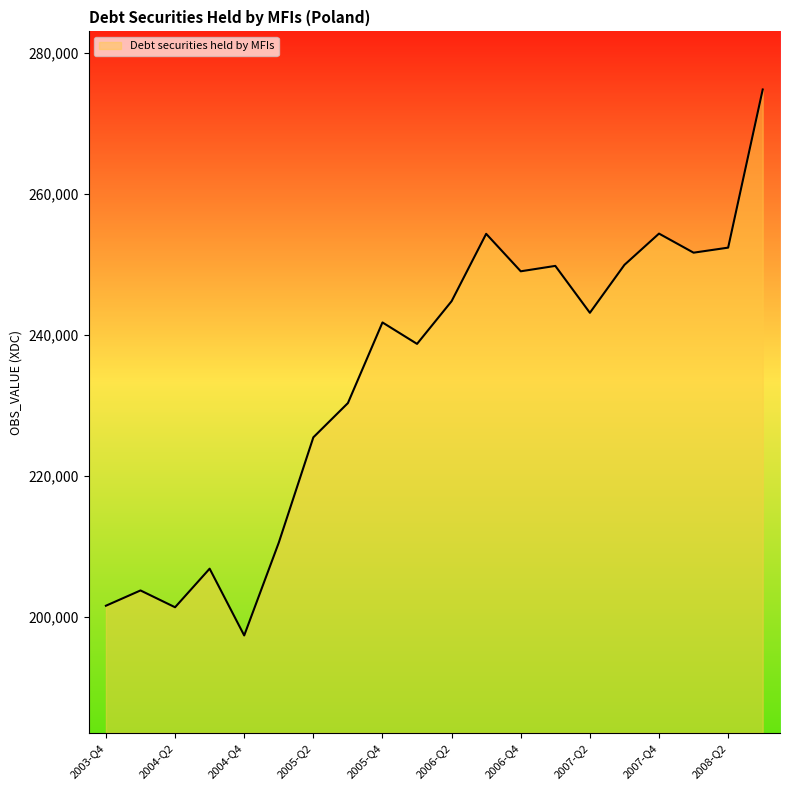

What is the minimum value shown in the chart?

197353.4